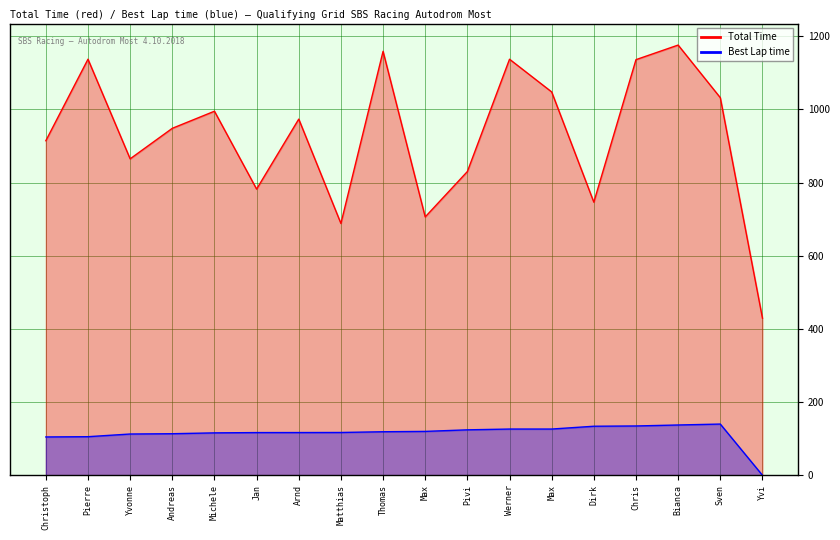

What is the value of the Total Time point at the 3rd from the left?

864.8